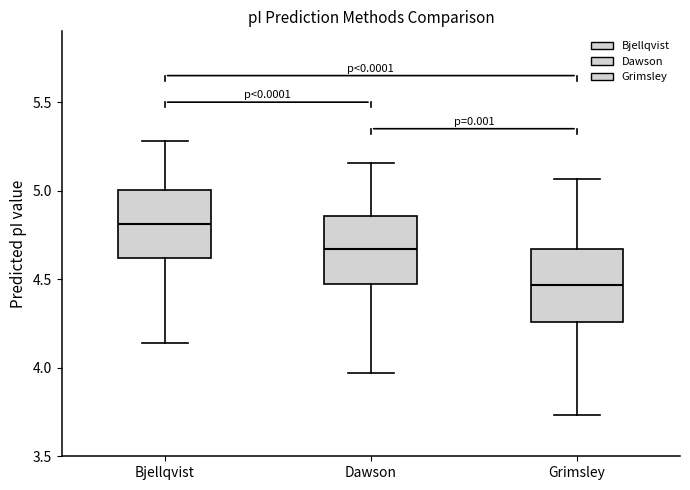

Which box has the lowest median line?

Grimsley